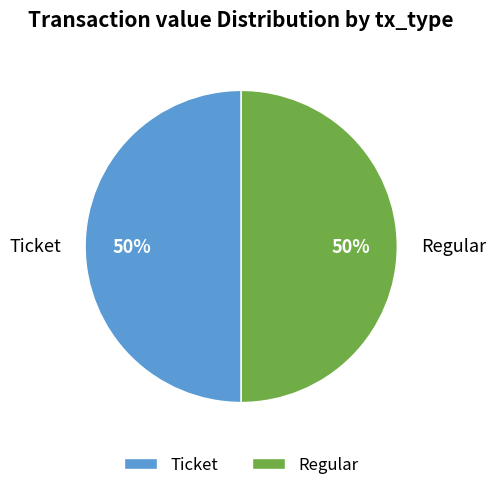

True or false: Ticket accounts for 50% of the total.

True